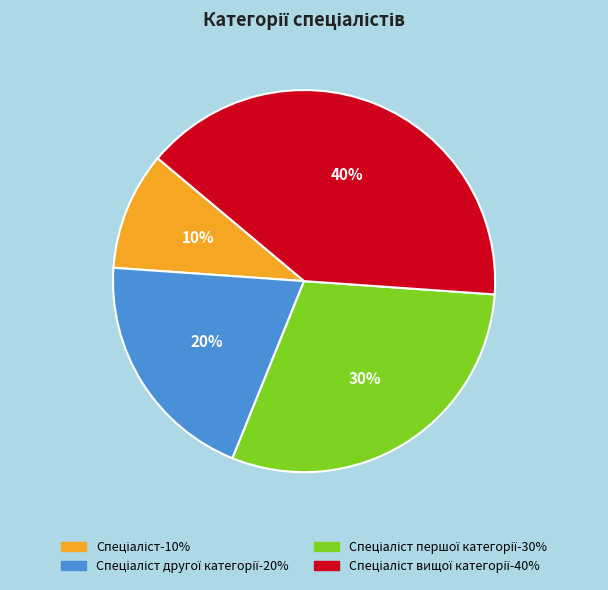

Is there a majority slice in this chart?

No